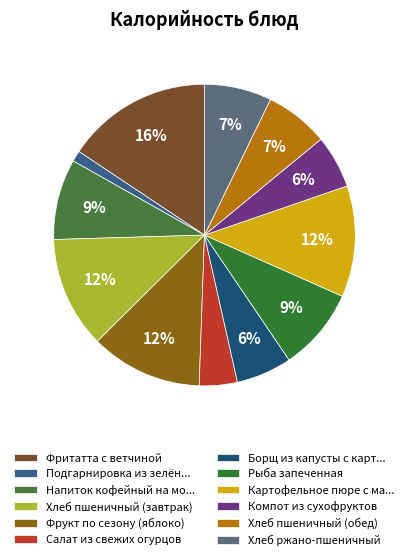

How many segments does this pie chart have?

12